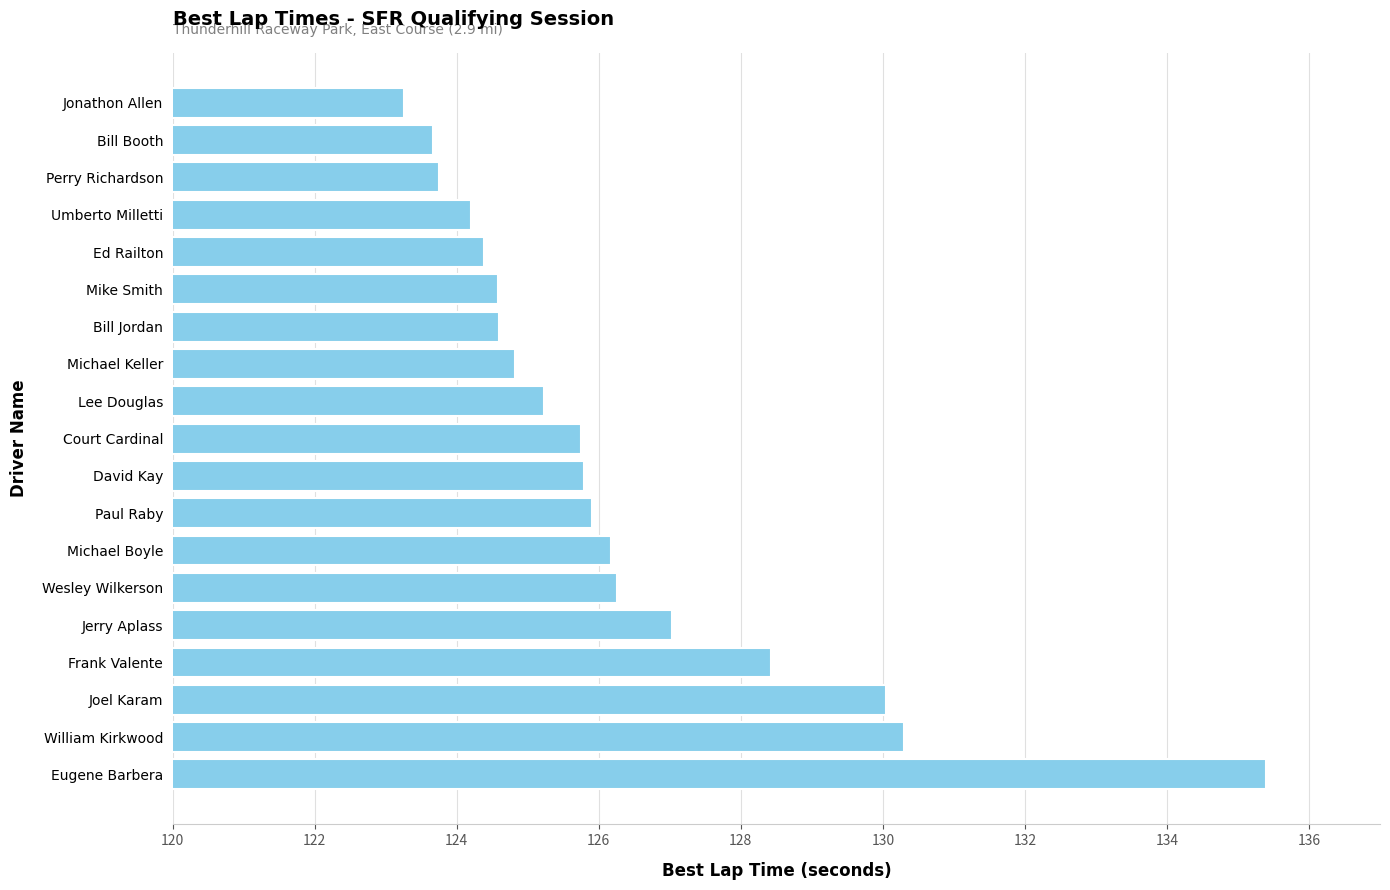

What is the maximum value shown in the chart?

135.4